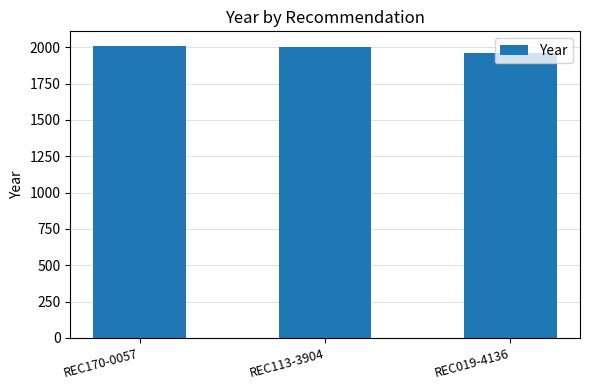

Does the chart contain stacked bars?

No